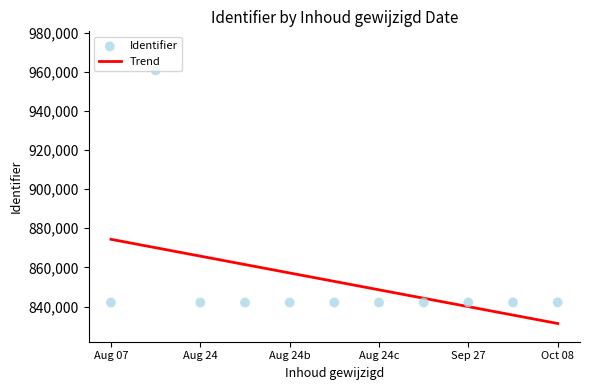

What is the change in value from Aug 24b to Oct 08?

+75